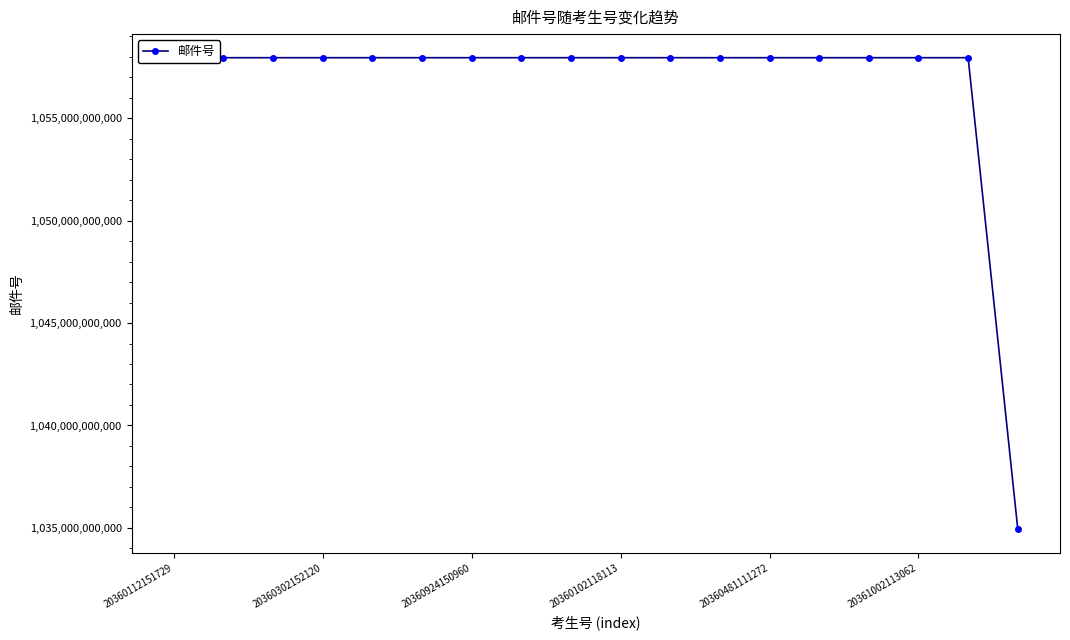

What is the average value?

1056671111884